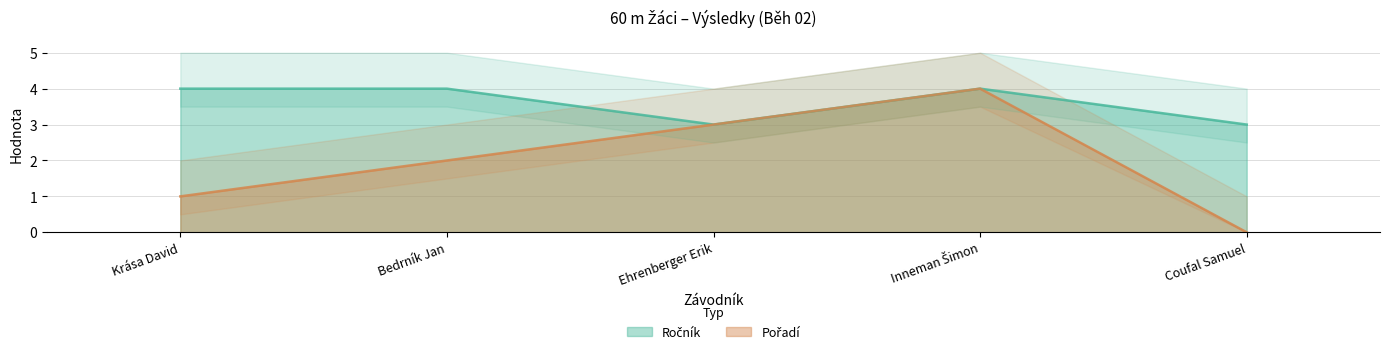

Rank the series at Ehrenberger Erik from highest to lowest value.

Ročník, Pořadí